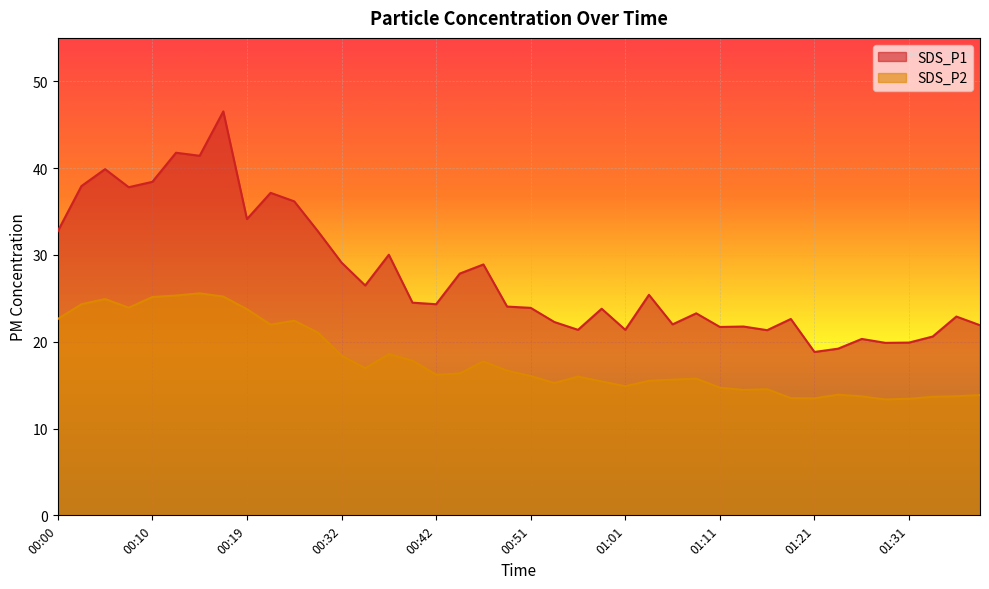

What is the spread (max minus min) of values at 00:00?

10.1